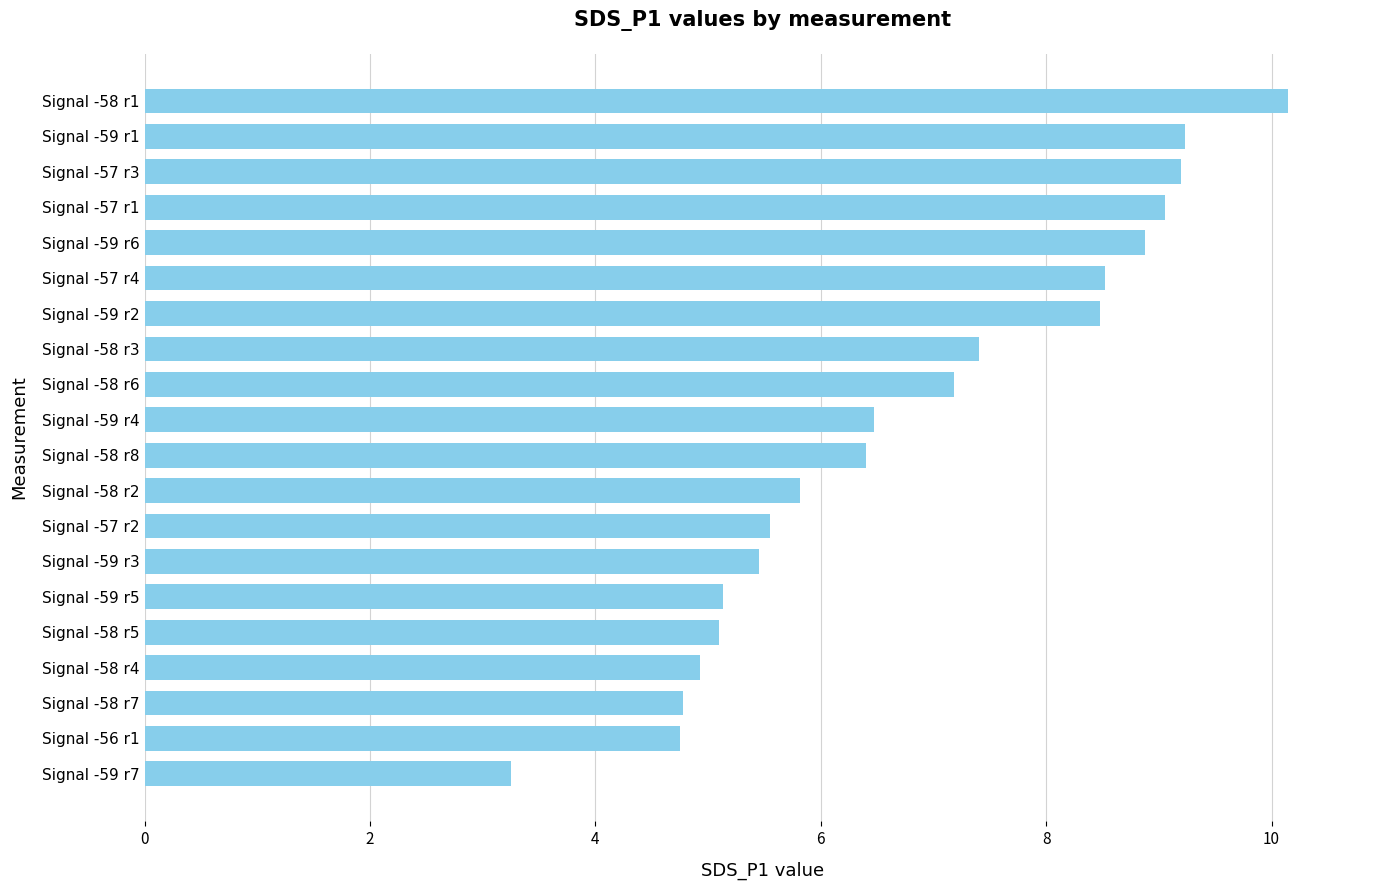

What is the label of the 6th bar from the bottom?

Signal -59 r5